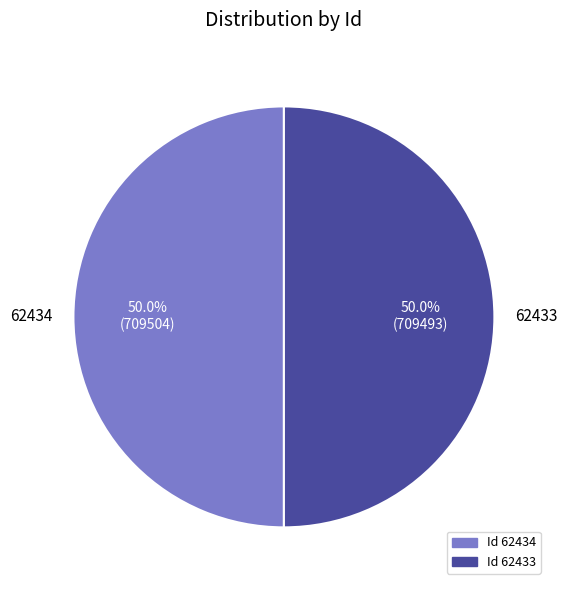

What is the ratio of the value at 62433 to the value at 62434?

1.0